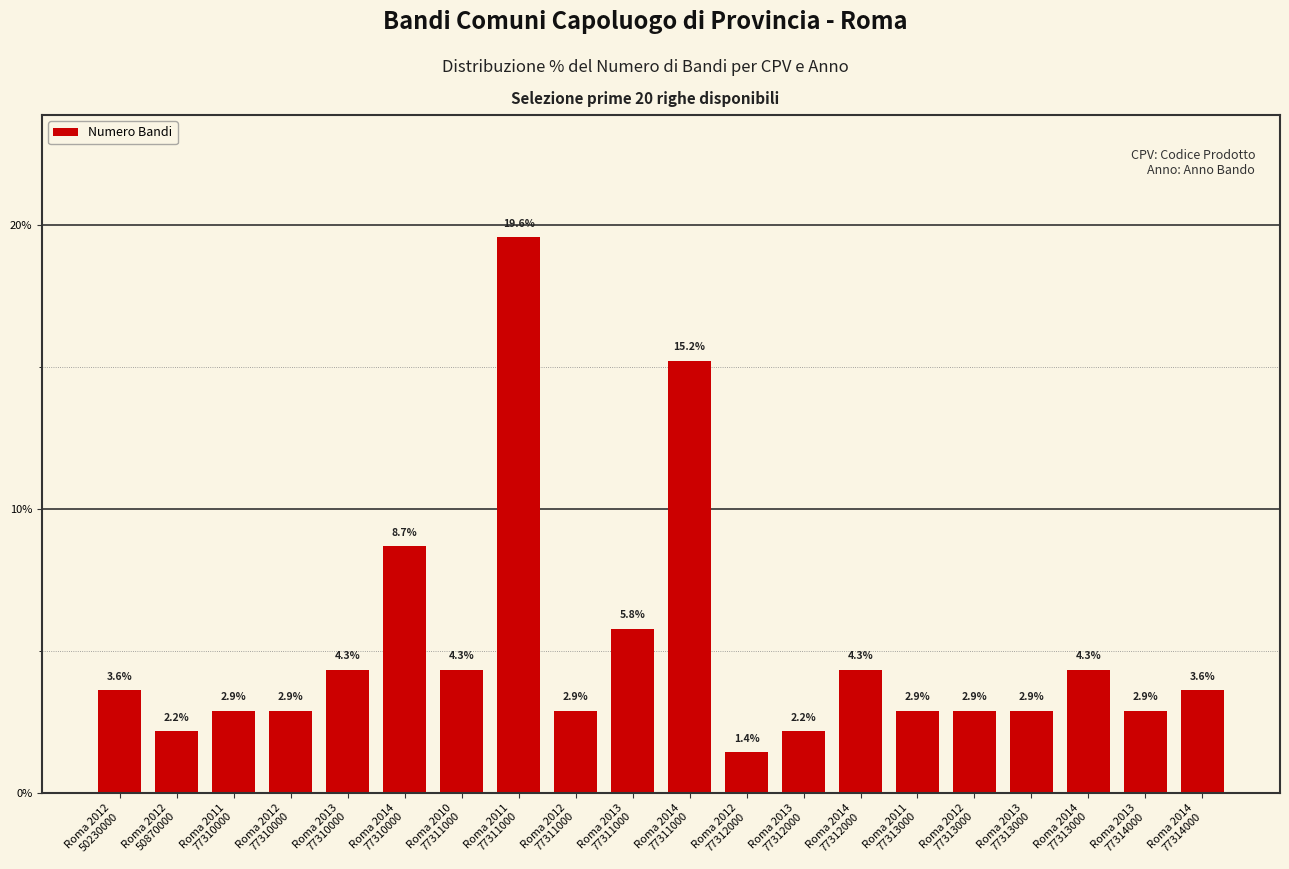

What position from the left is Roma 2013
77310000?

5